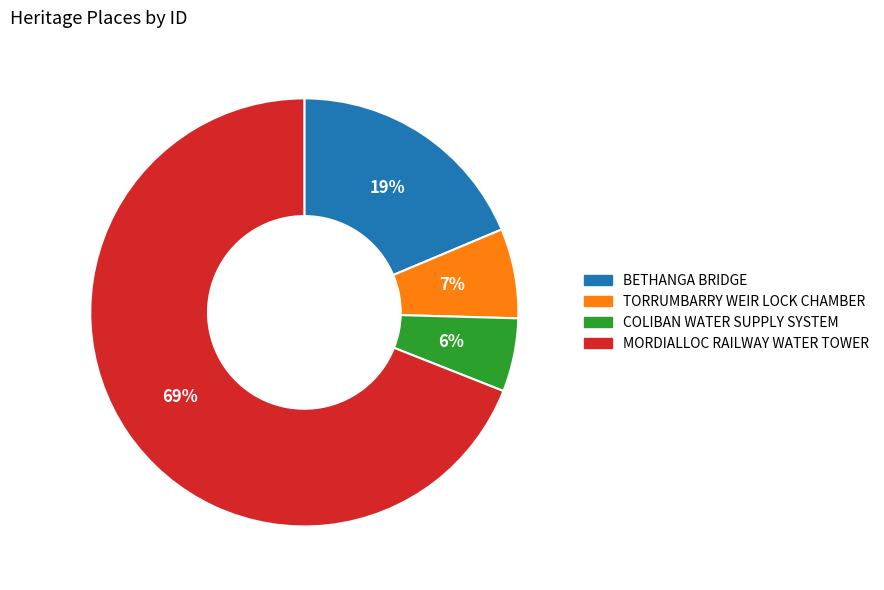

To the nearest percent, what percentage of the pie is BETHANGA BRIDGE?

19%